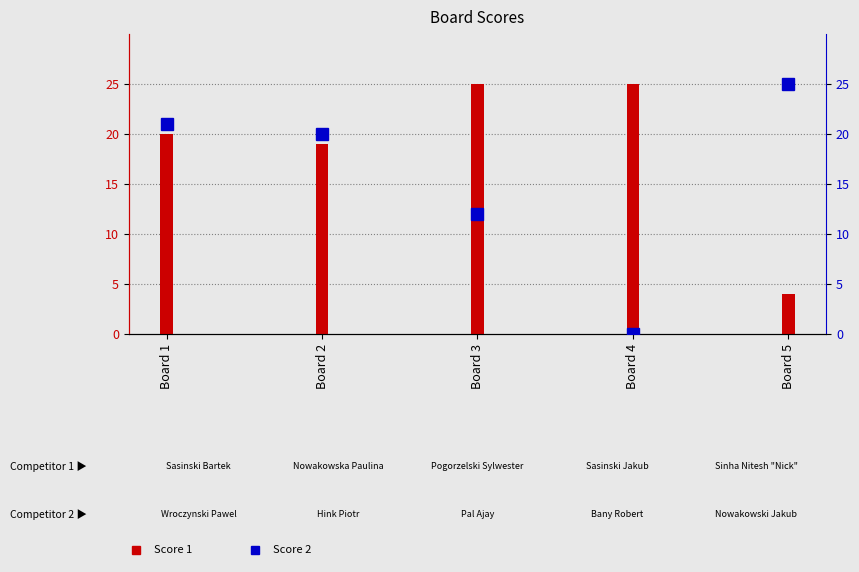

What is the total value across all series at Board 1?

41